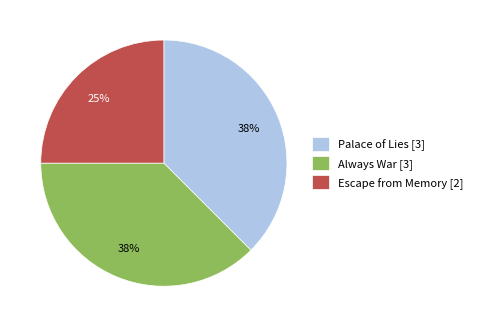

To the nearest percent, what percentage of the pie is Escape from Memory [2]?

25%